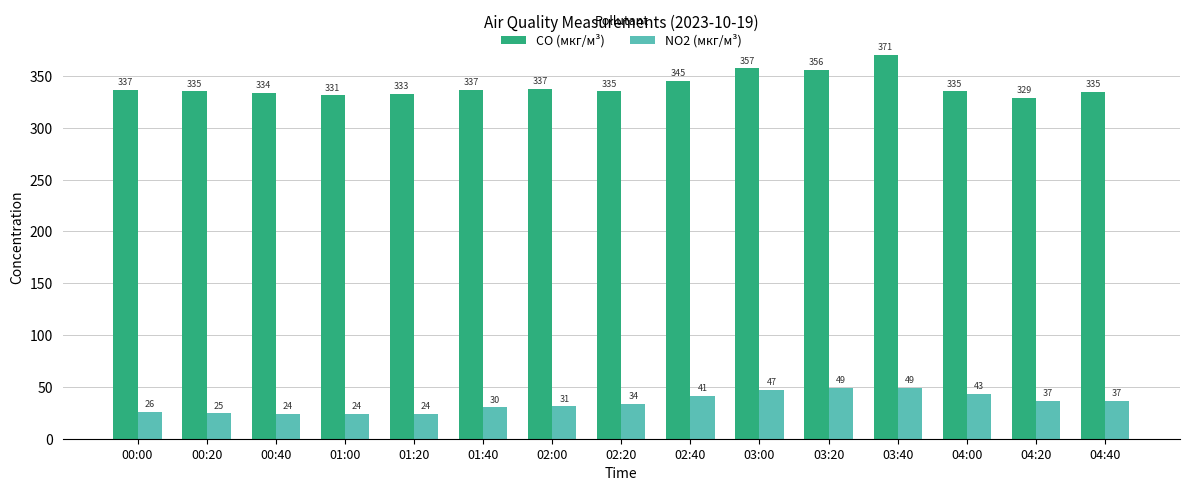

How many data points in NO2 (мкг/м³) are less than 33?

7